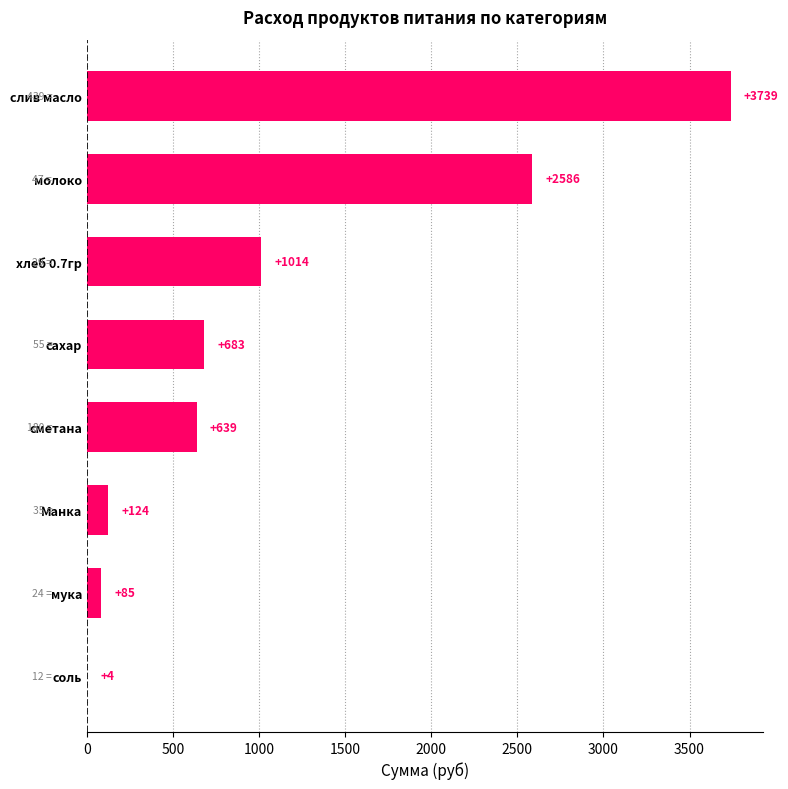

True or false: the data shows 639.0 at сметана.

True